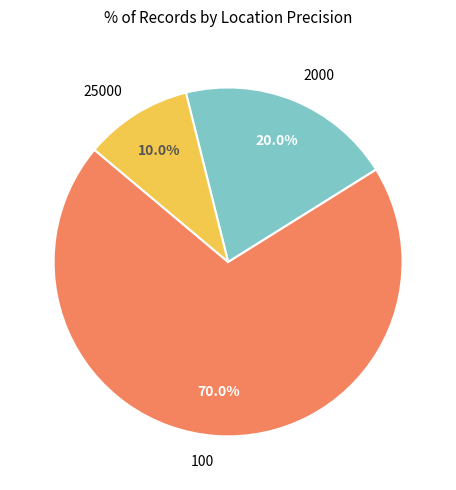

How many slices are in this pie chart?

3